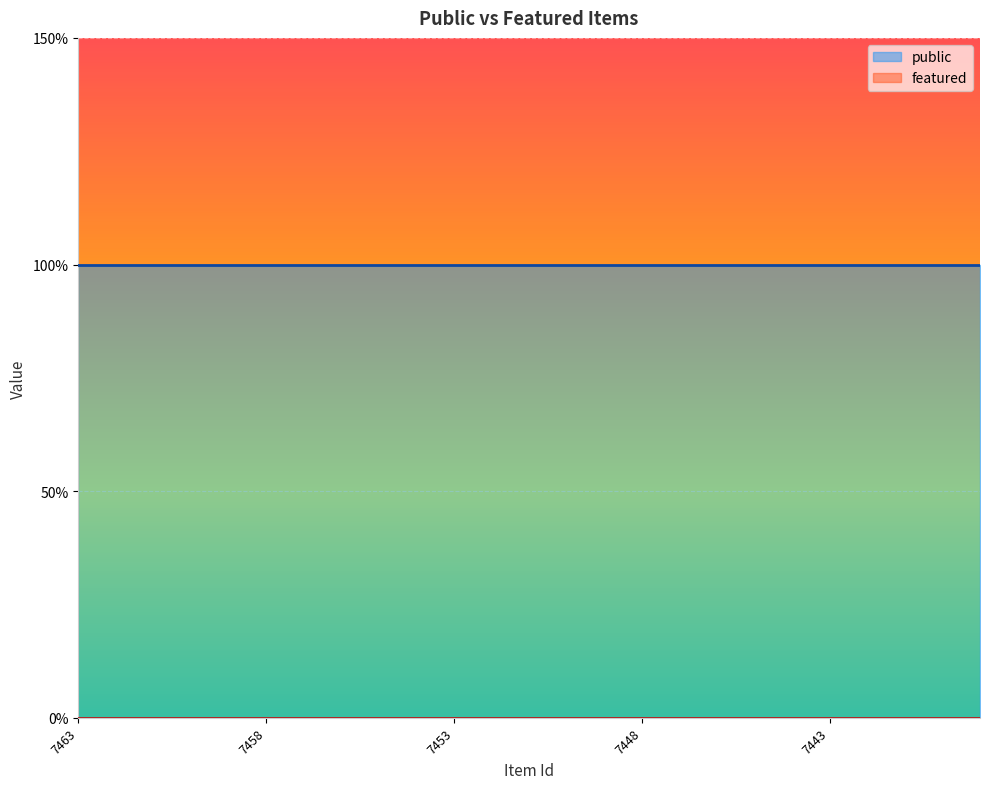

Reading left to right, what are all the values shown in this chart?

public: 7463=1	7462=1	7461=1	7460=1	7459=1	7458=1	7457=1	7456=1	7455=1	7454=1	7453=1	7452=1	7451=1	7450=1	7449=1	7448=1	7447=1	7446=1	7445=1	7444=1	7443=1	7442=1	7441=1	7440=1	7439=1
featured: 7463=0	7462=0	7461=0	7460=0	7459=0	7458=0	7457=0	7456=0	7455=0	7454=0	7453=0	7452=0	7451=0	7450=0	7449=0	7448=0	7447=0	7446=0	7445=0	7444=0	7443=0	7442=0	7441=0	7440=0	7439=0